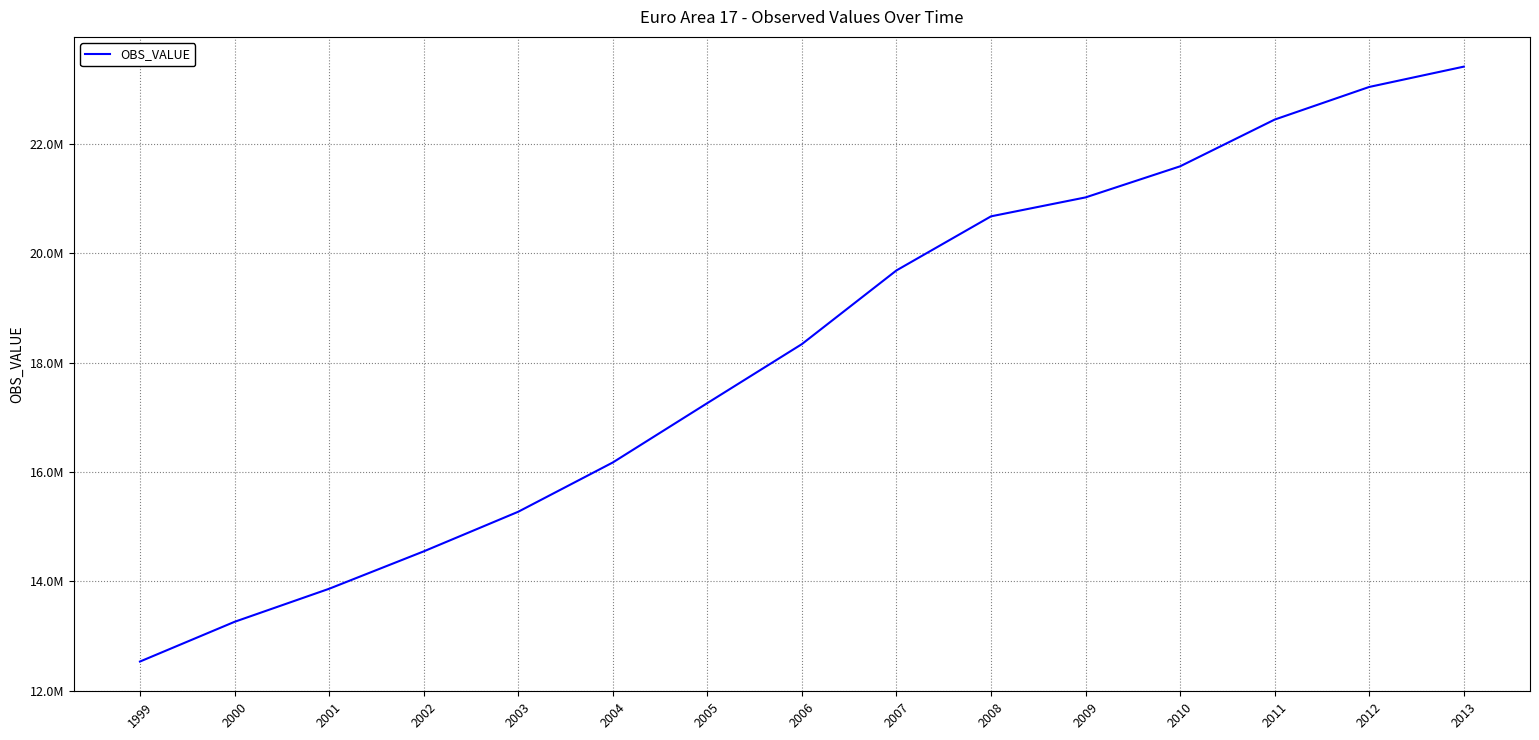

True or false: there are more than 2 points higher than both neighbors.

False